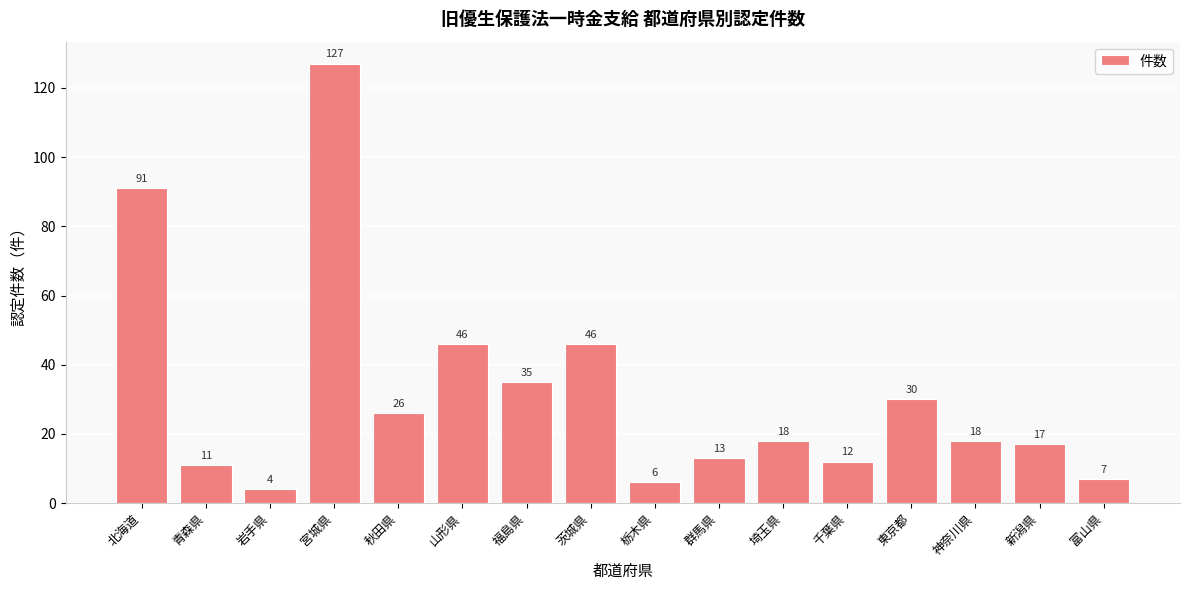

Which label corresponds to the largest value in the chart?

宮城県